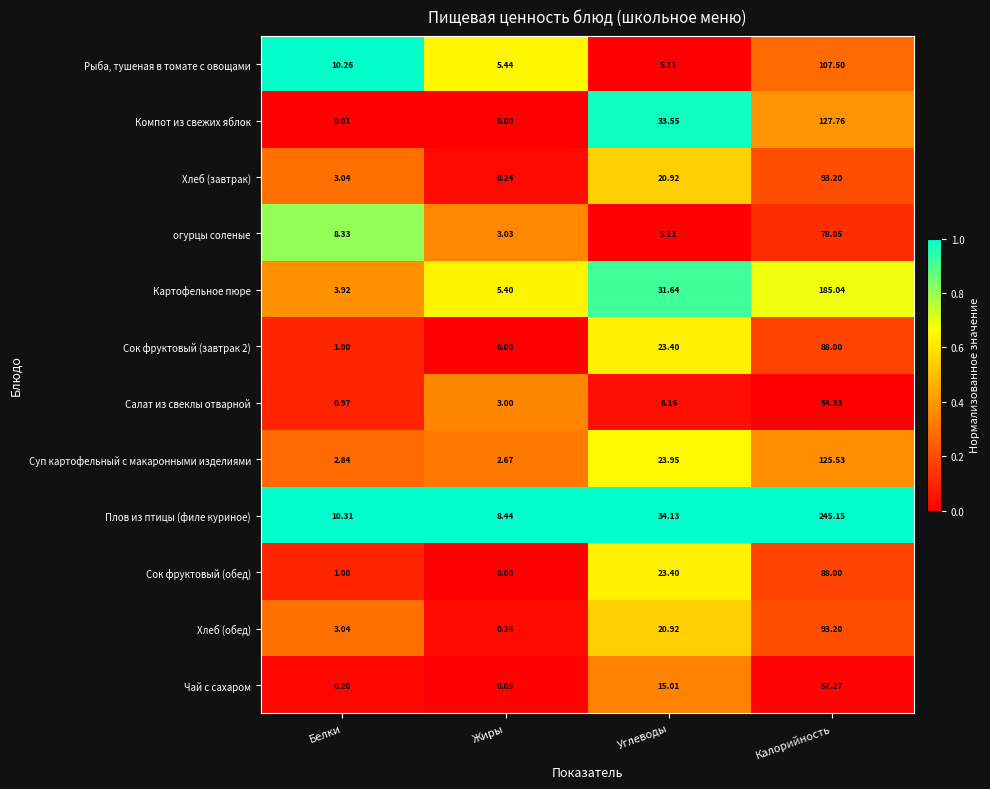

Which series changed the most between Жиры and Калорийность?

Плов из птицы (филе куриное)